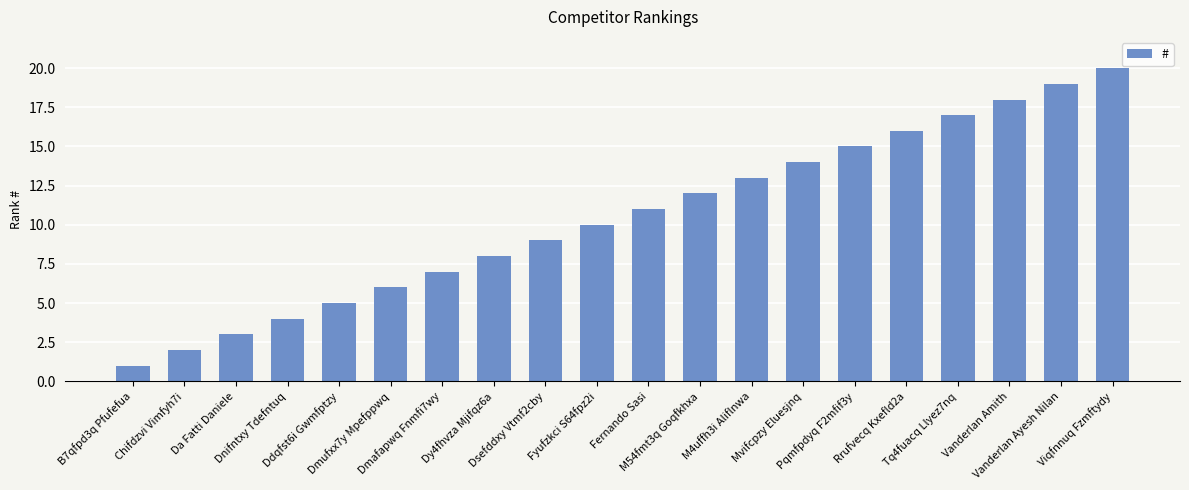

What position from the right is Dnifntxy Tdefntuq?

17